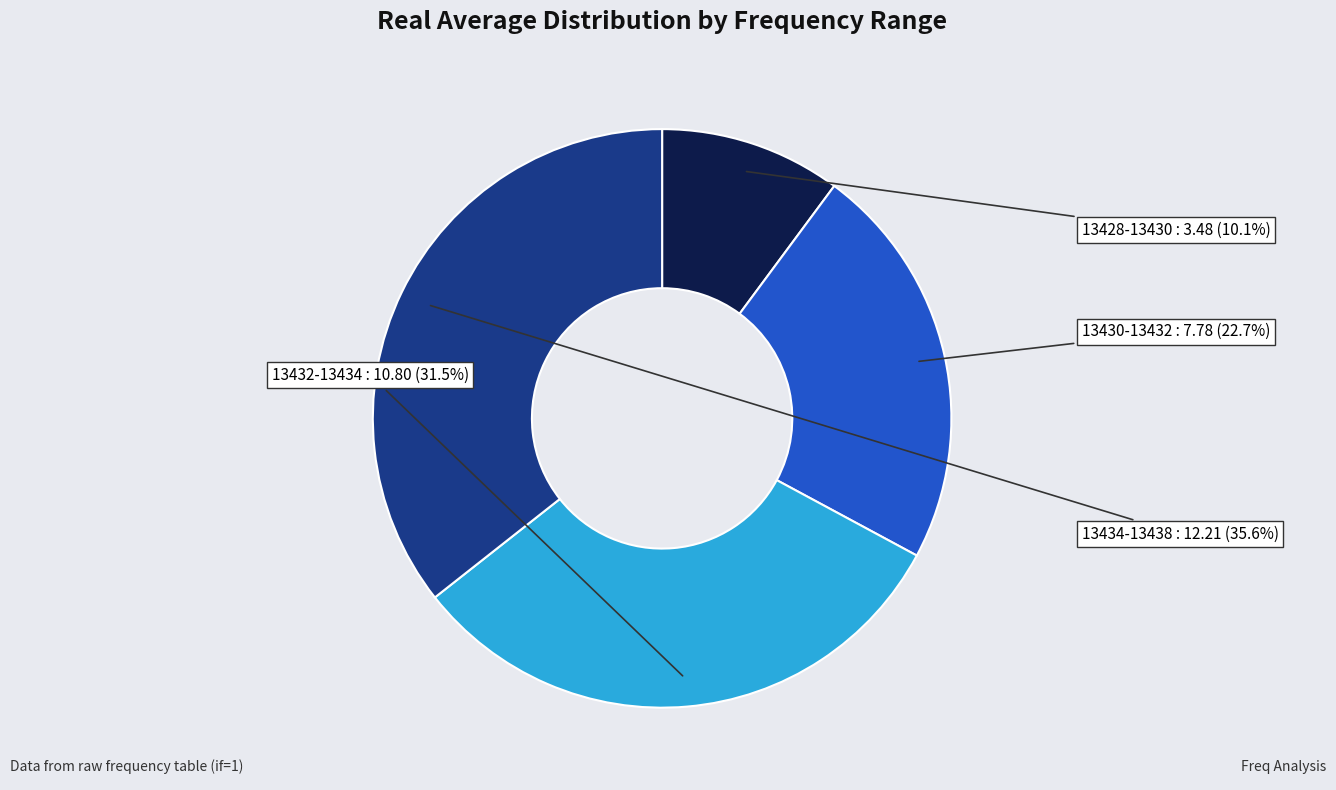

Is there a majority slice in this chart?

No